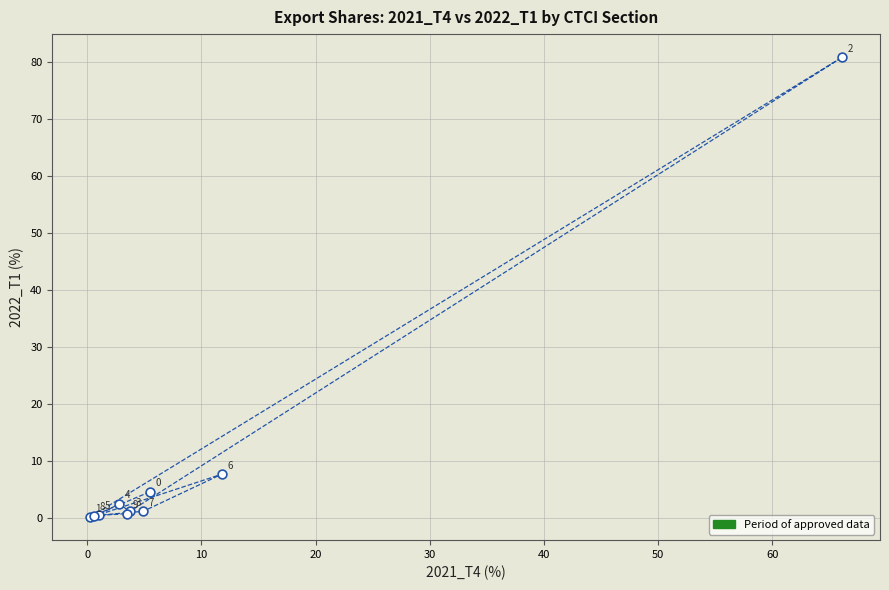

What Y value in the scatter plot is closest to 40?

7.7